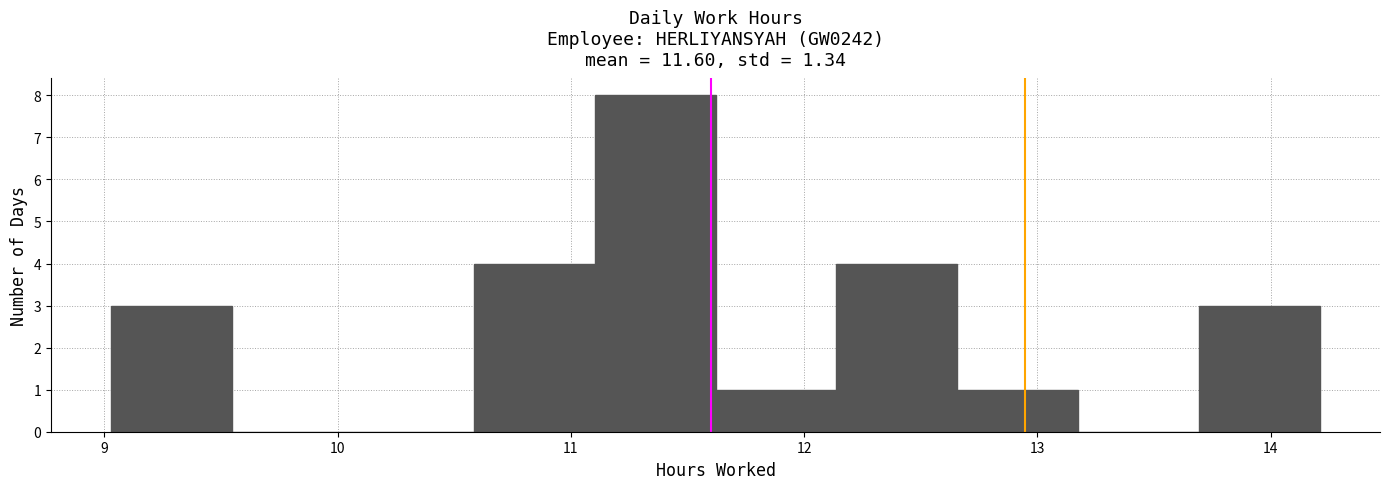

Reading left to right, list every bar in this chart as the range it spans on the x-axis followed by its height. Neither the bar edges nor the heights are printed on the chart, so give them approximately, as read against the axes.

9.0 to 9.5: 3
9.5 to 10.1: 0
10.1 to 10.6: 0
10.6 to 11.1: 4
11.1 to 11.6: 8
11.6 to 12.1: 1
12.1 to 12.7: 4
12.7 to 13.2: 1
13.2 to 13.7: 0
13.7 to 14.2: 3